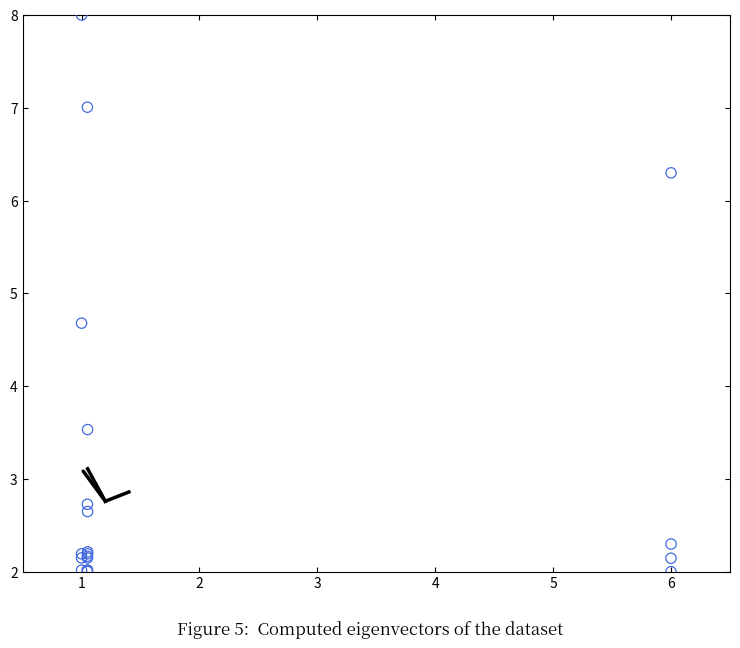

What Y value in the scatter plot is closest to 5?

4.7